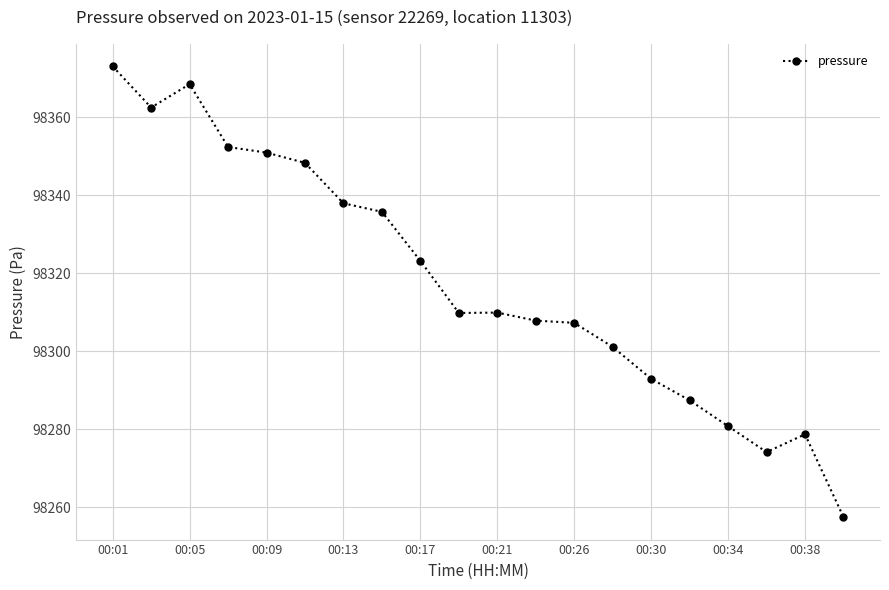

True or false: the data has more than 0 interior local peaks.

True